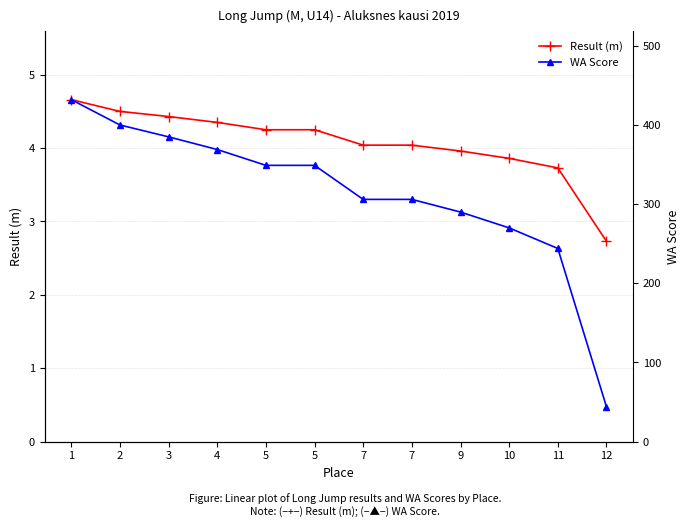

What is the difference between the second highest and minimum values in the WA Score series?

356.0